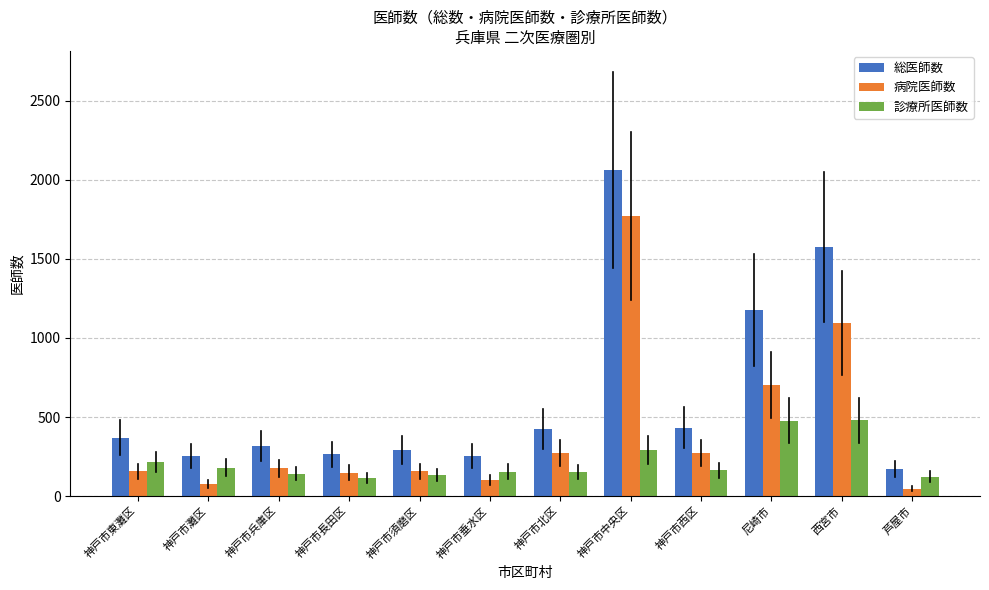

What is the total value across all series at 神戸市西区?

866